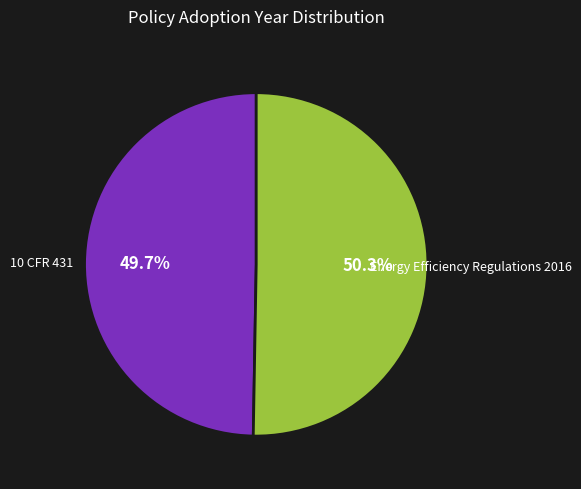

Is there a majority slice in this chart?

Yes